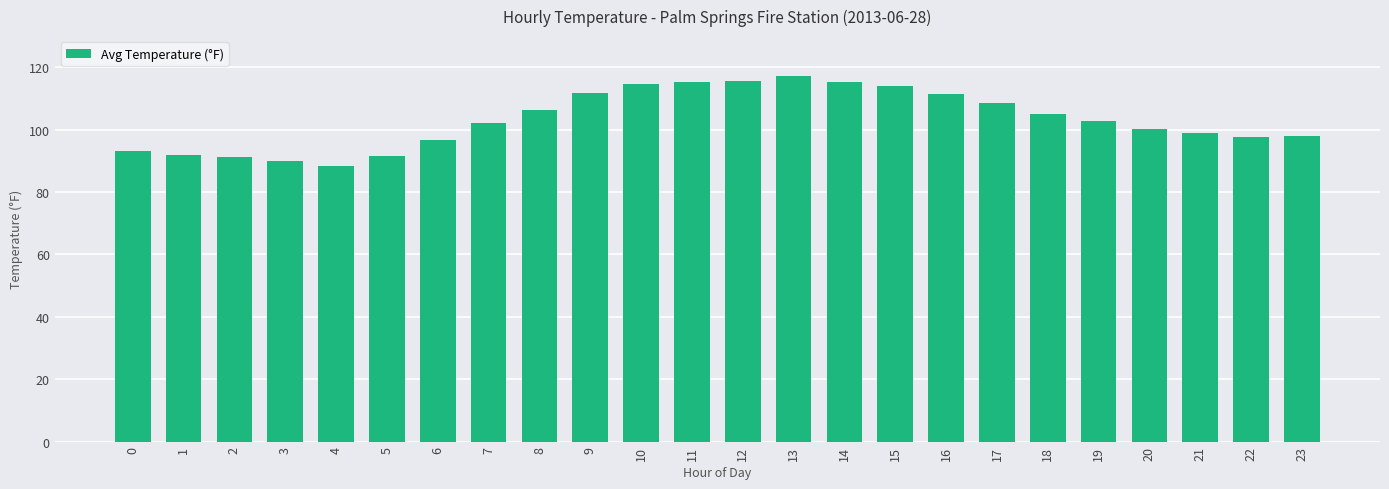

What is the maximum value shown in the chart?

117.2